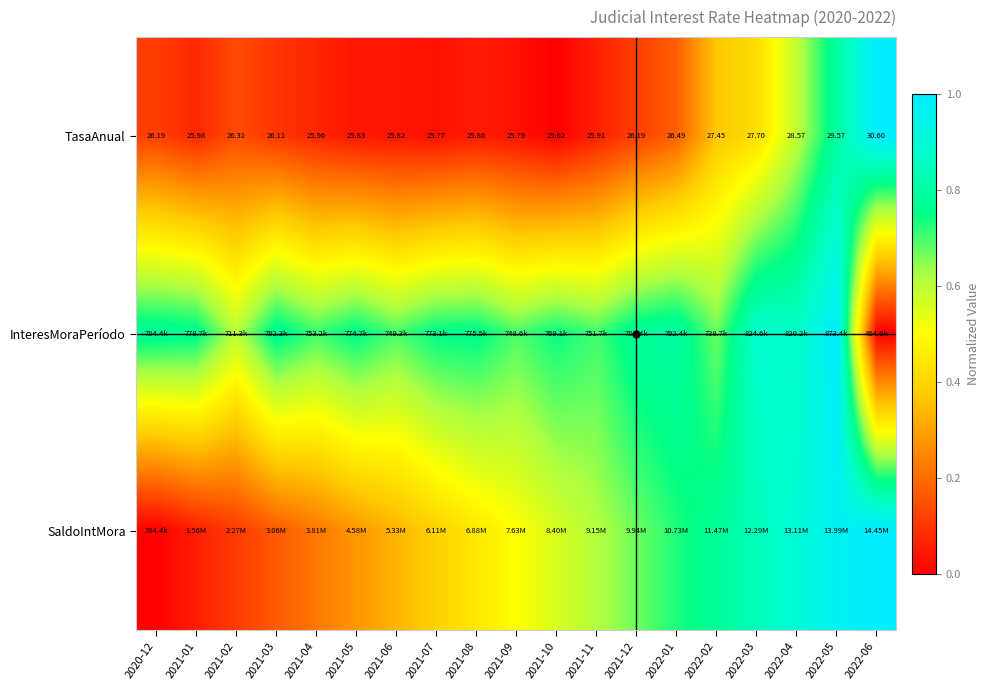

At which category is the sum across all series the highest?

2022-05